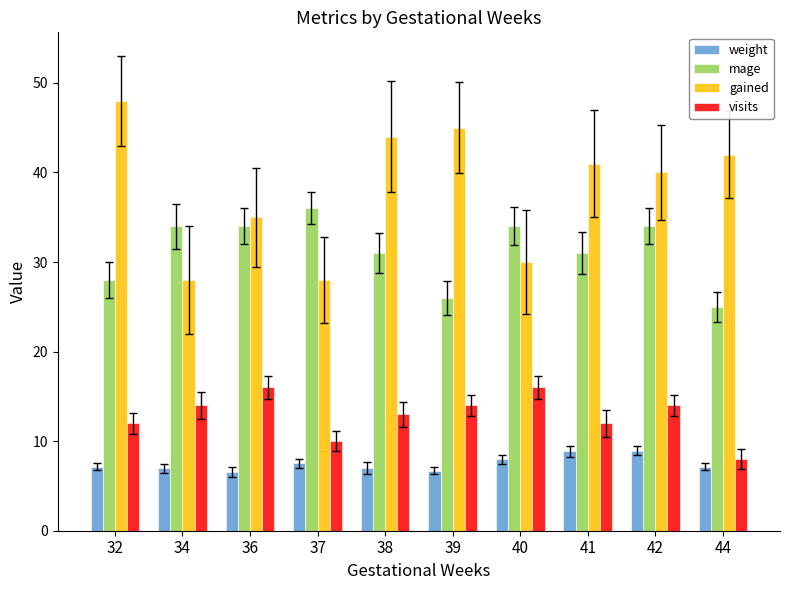

What is the sum of all gained values?

381.0